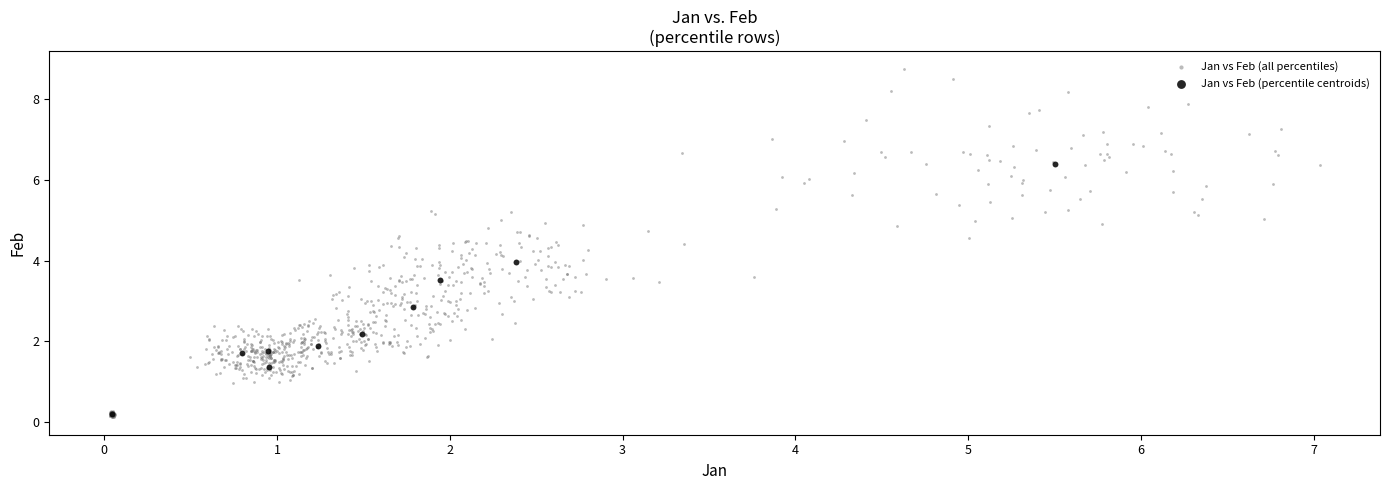

Which series contains the highest Y value?

Jan vs Feb (all percentiles)